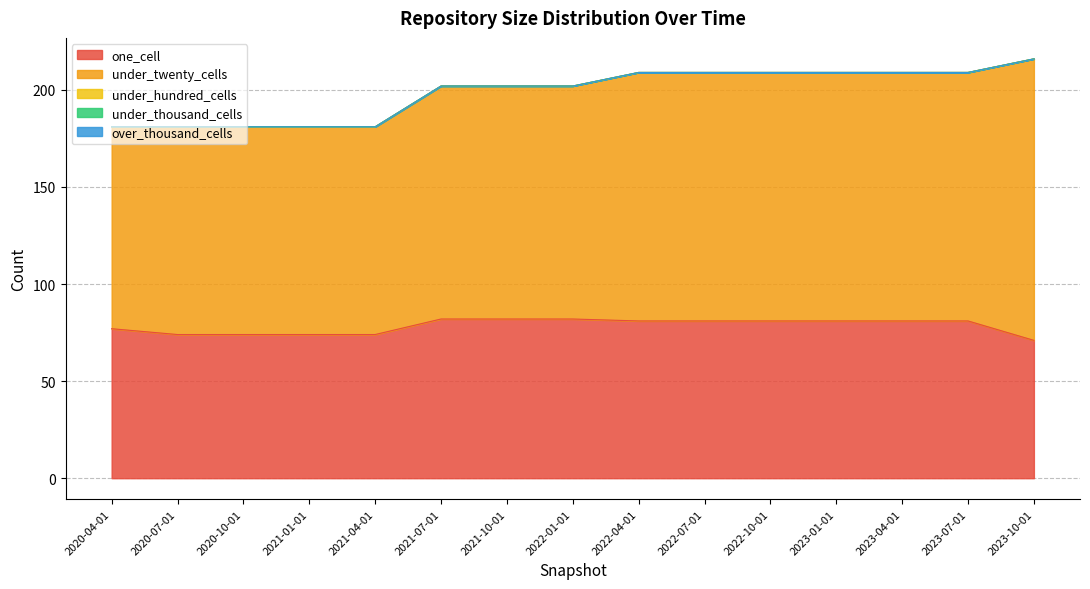

The under_hundred_cells series shows 0 at 2021-07-01. True or false?

True